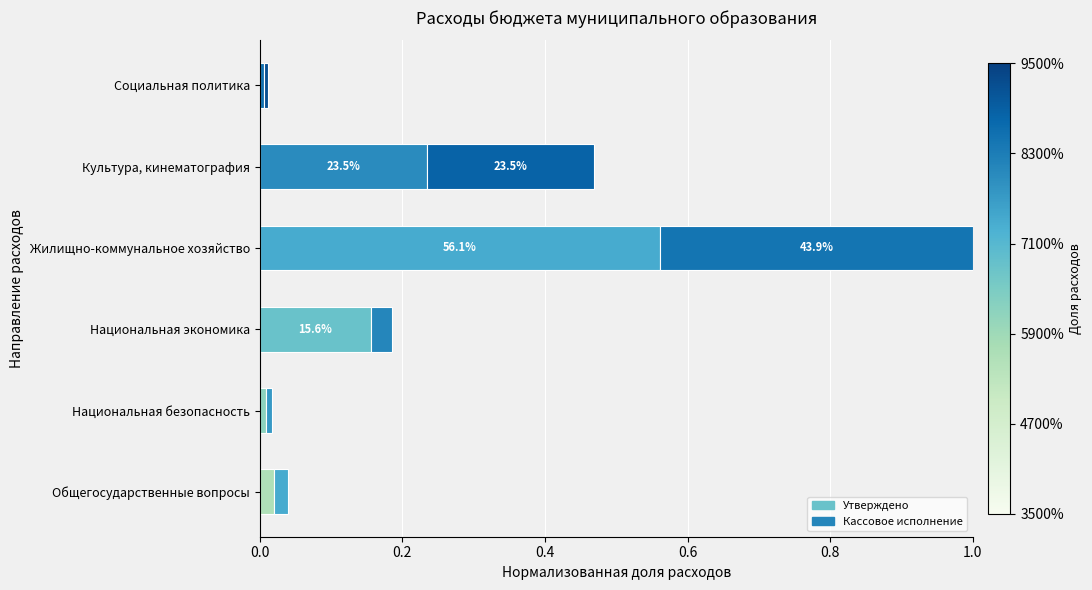

How many series are shown in this chart?

2